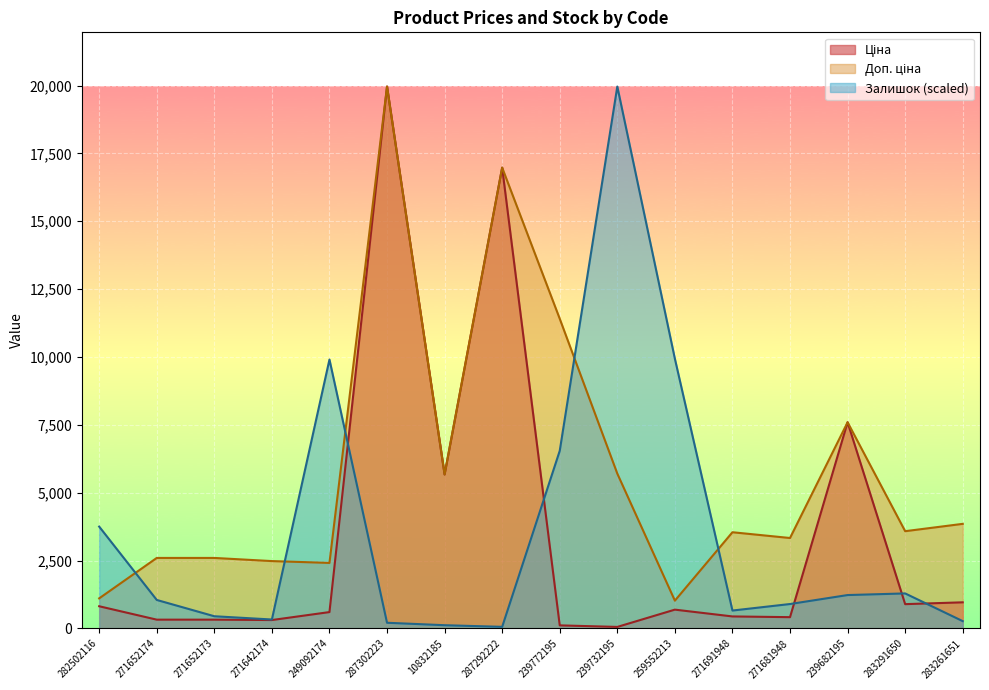

Does the chart display data point markers on the line(s)?

No